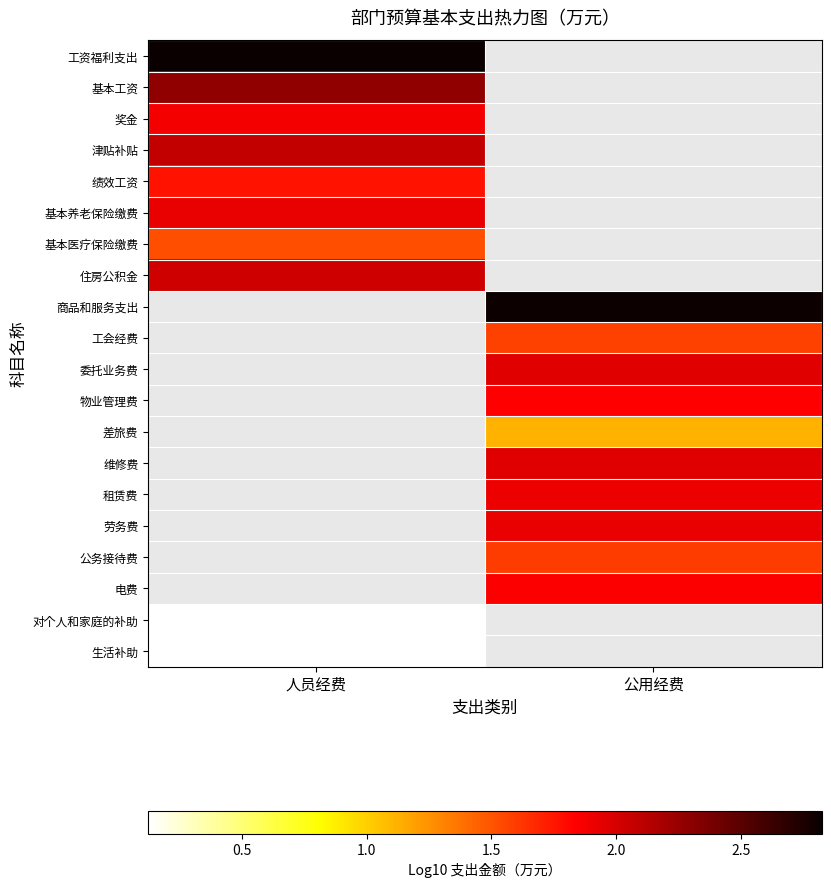

How many values in 对个人和家庭的补助 are above zero?

1